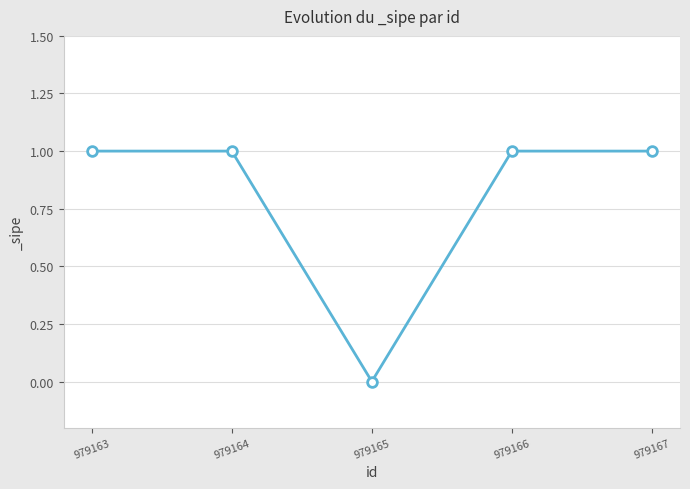

Count the values in the range 1 to 2.

4